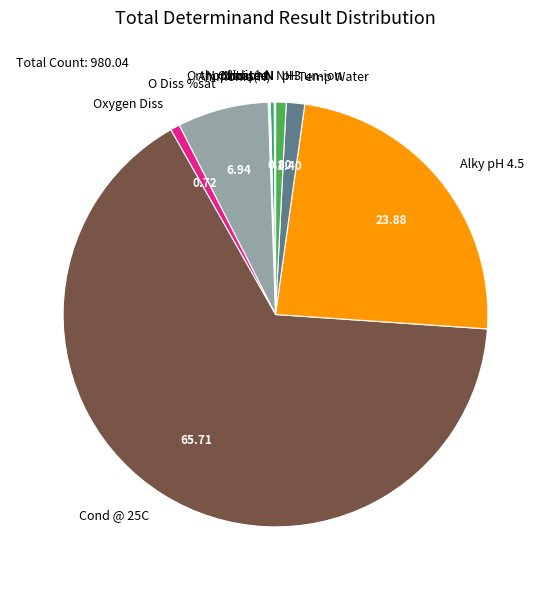

Does Cond @ 25C account for over 50% of the chart?

Yes